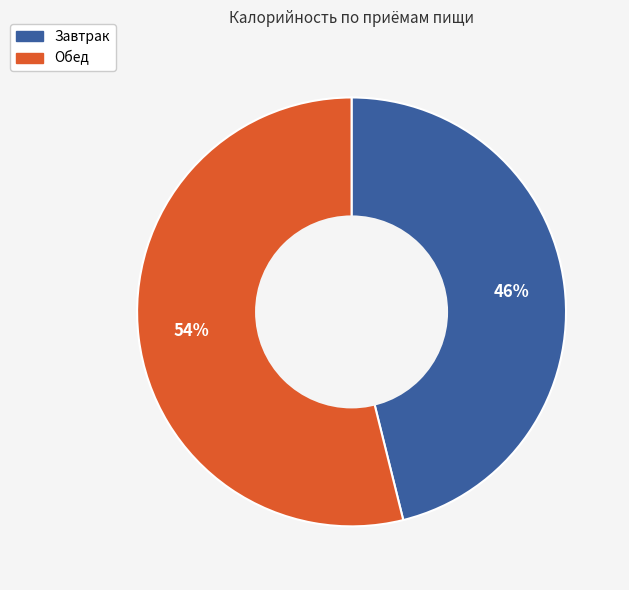

Which category has the smallest portion of the pie?

Завтрак